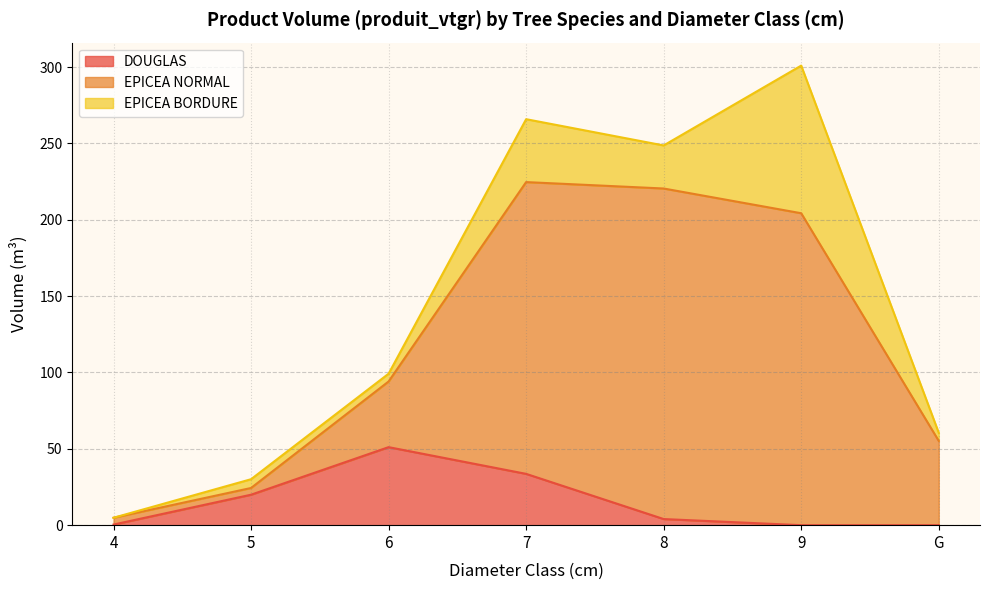

True or false: DOUGLAS has a value of -23.3 at G.

False